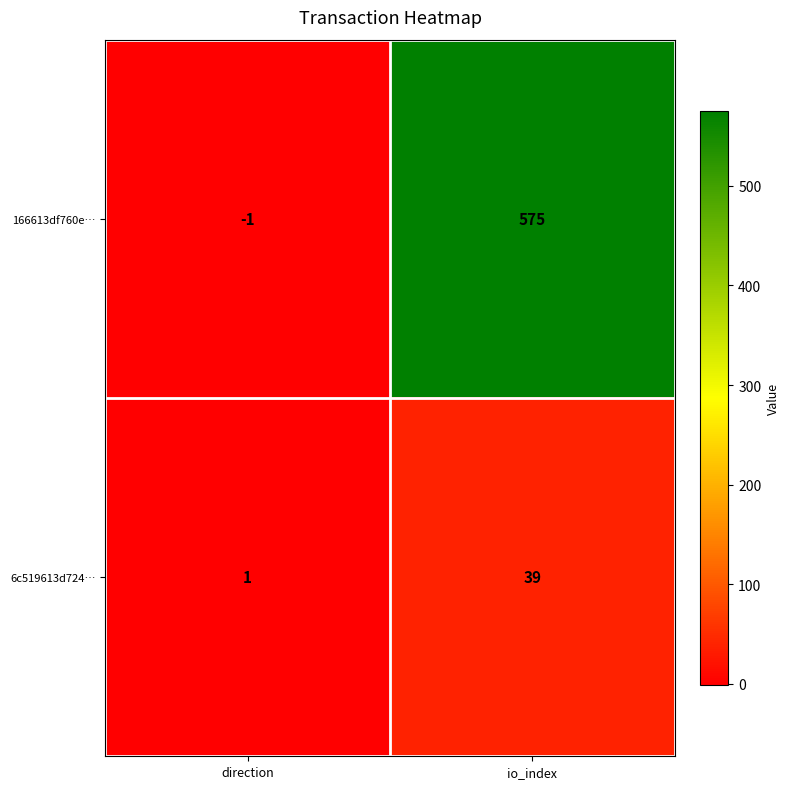

Which series has the largest total across all categories?

166613df760e…